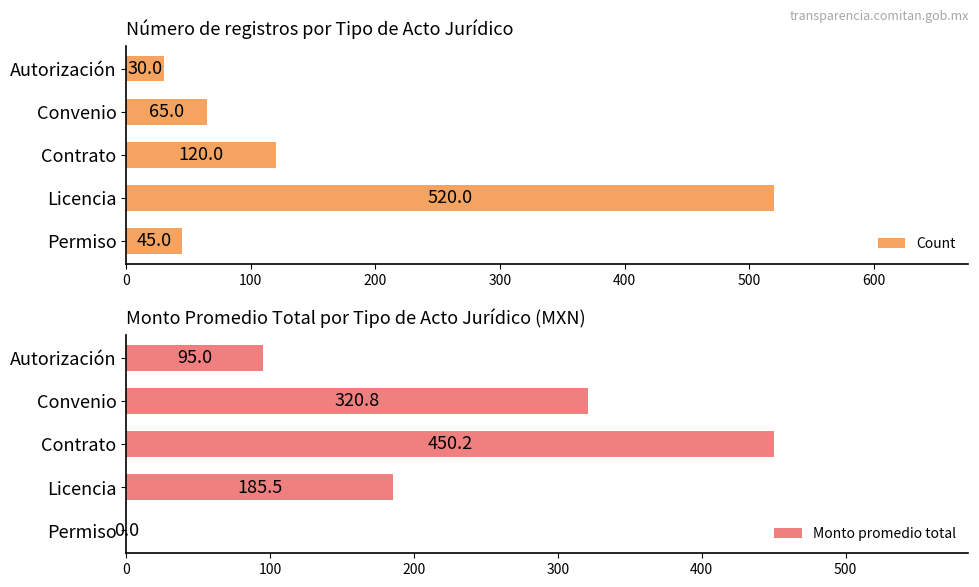

What is the difference between the maximum and minimum values in the Monto promedio total series?

450.2